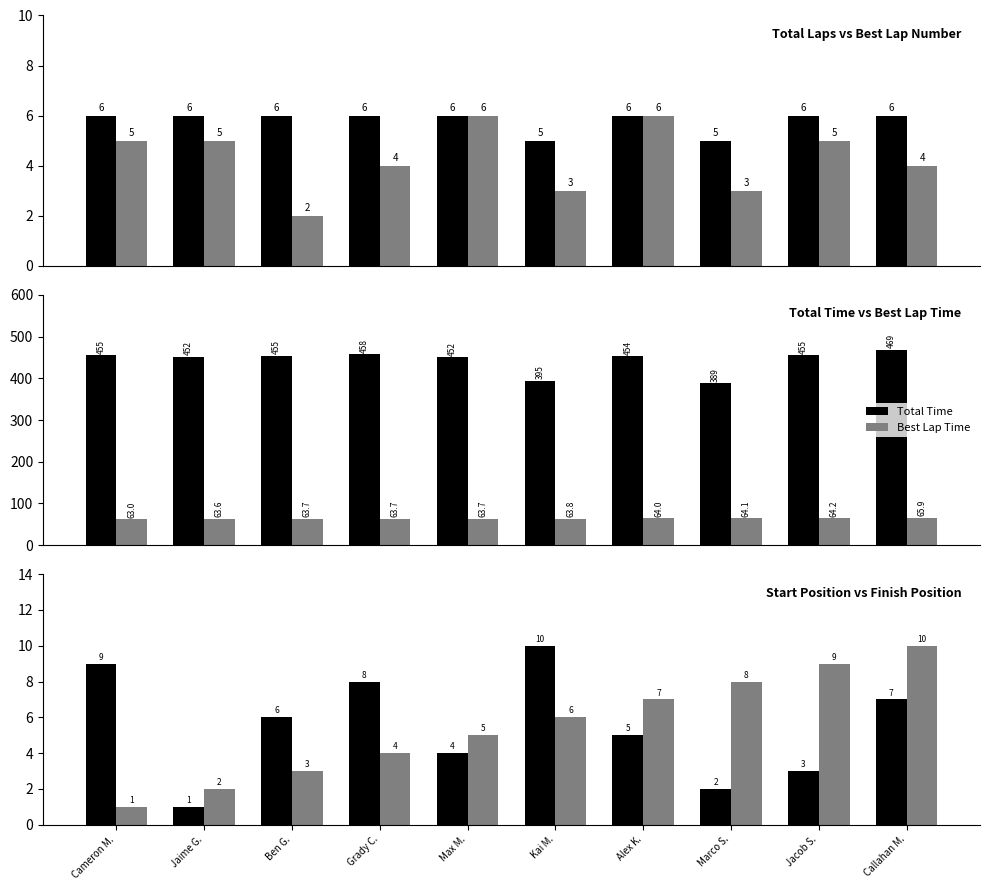

Is it true that Finish Position equals 6.0 at Kai M.?

True